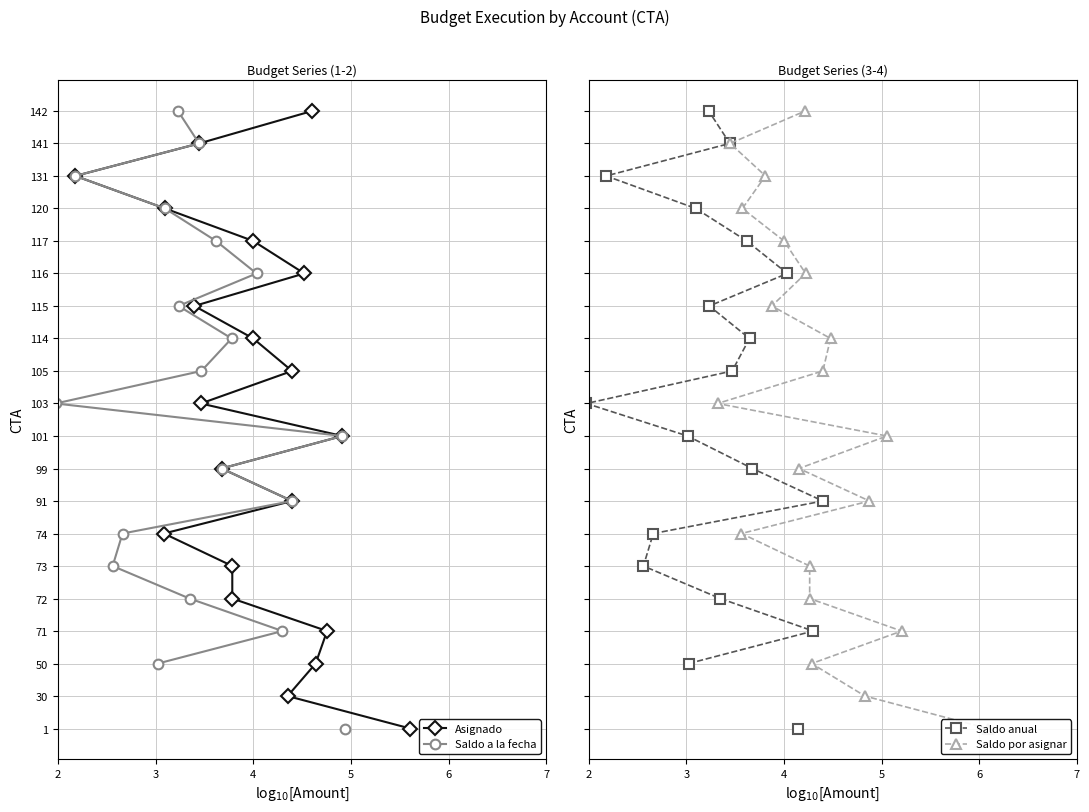

What is the difference between the maximum and minimum values in the Saldo anual series?

19